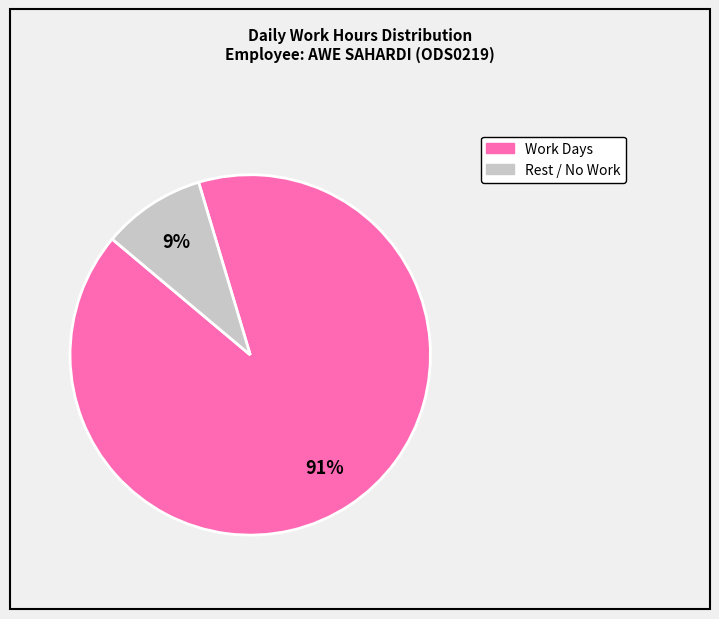

Count the number of slices in the pie.

2